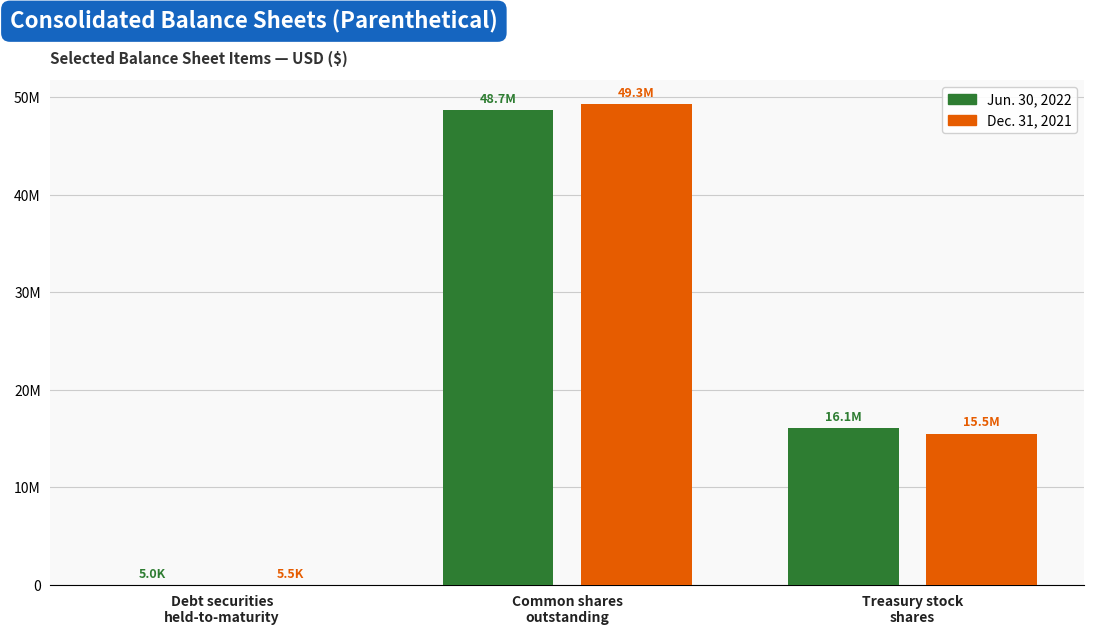

What are all the series names shown in the legend?

Jun. 30, 2022, Dec. 31, 2021